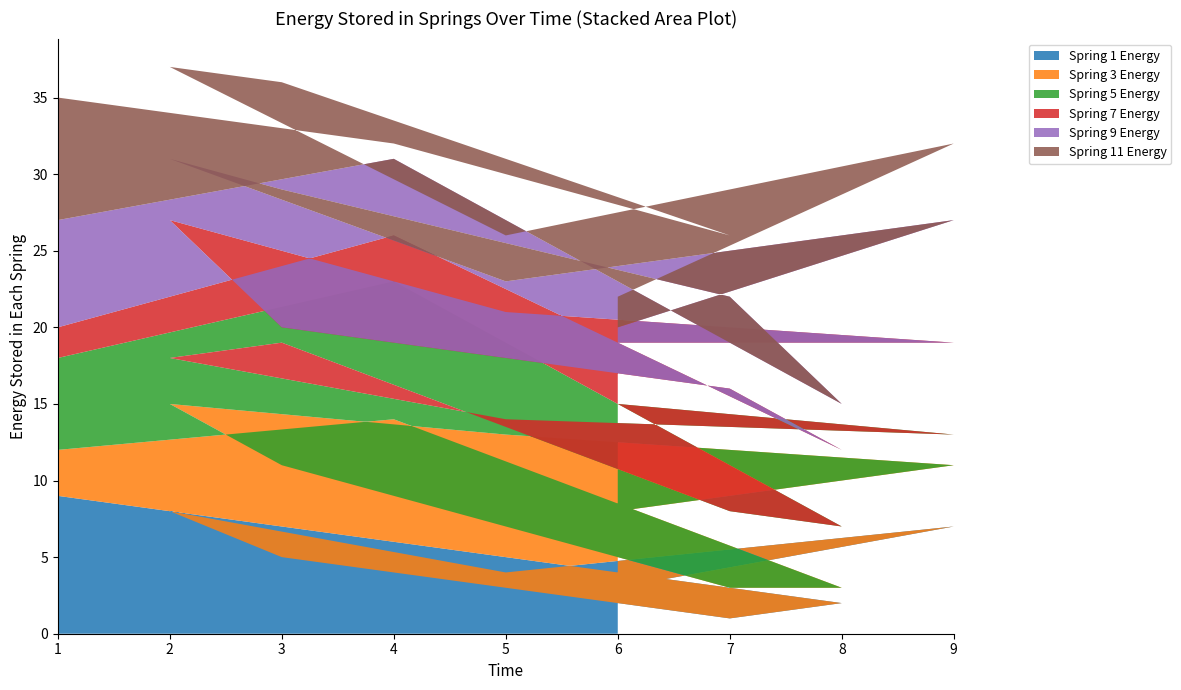

The value of Spring 1 Energy at 3 is 5. True or false?

True